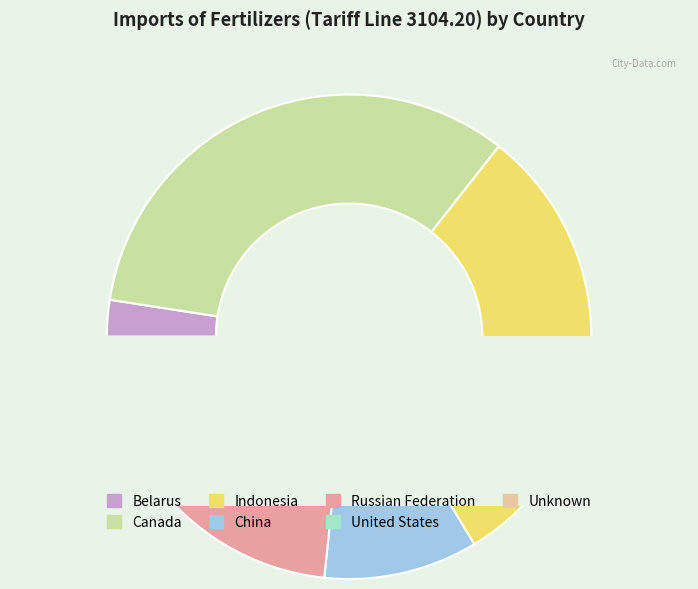

Is there a majority slice in this chart?

No